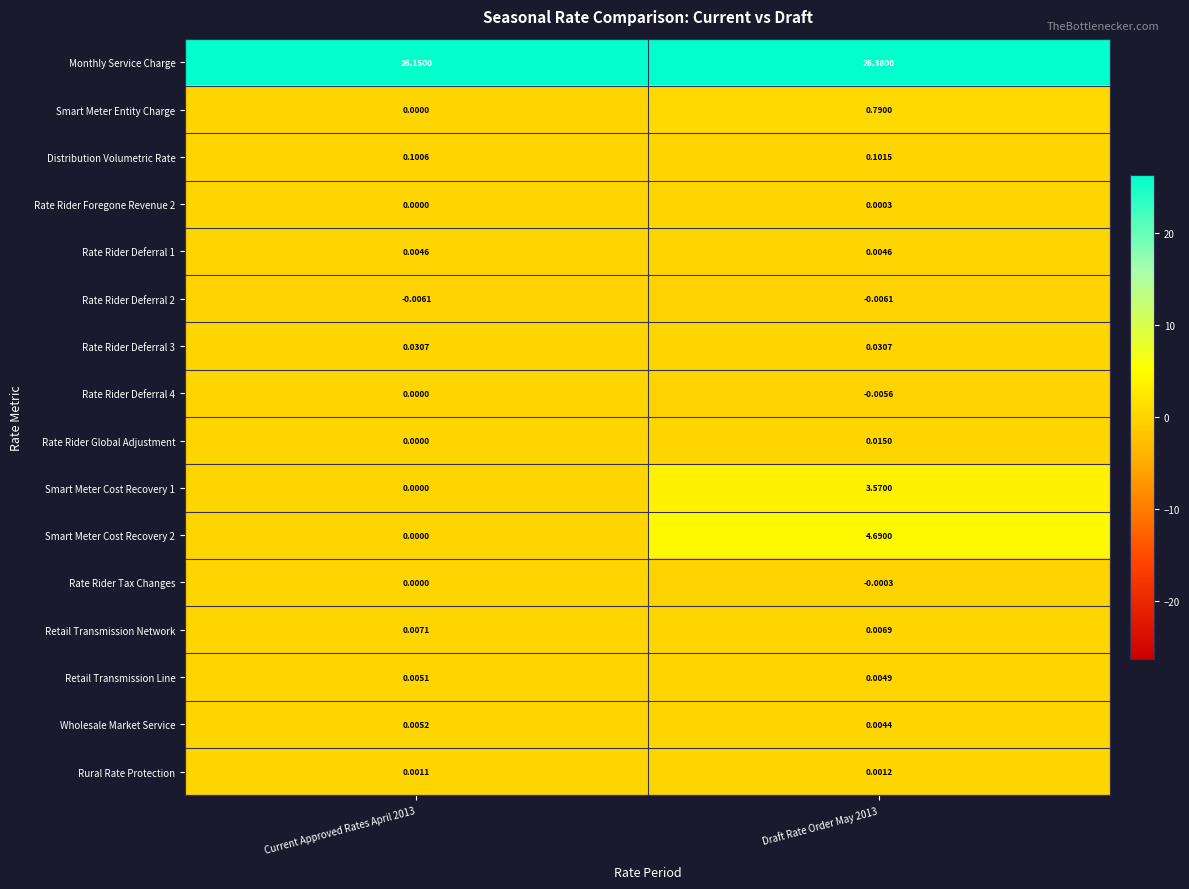

Is the value of Retail Transmission Line at Draft Rate Order May 2013 greater than the value of Smart Meter Entity Charge at Current Approved Rates April 2013?

Yes